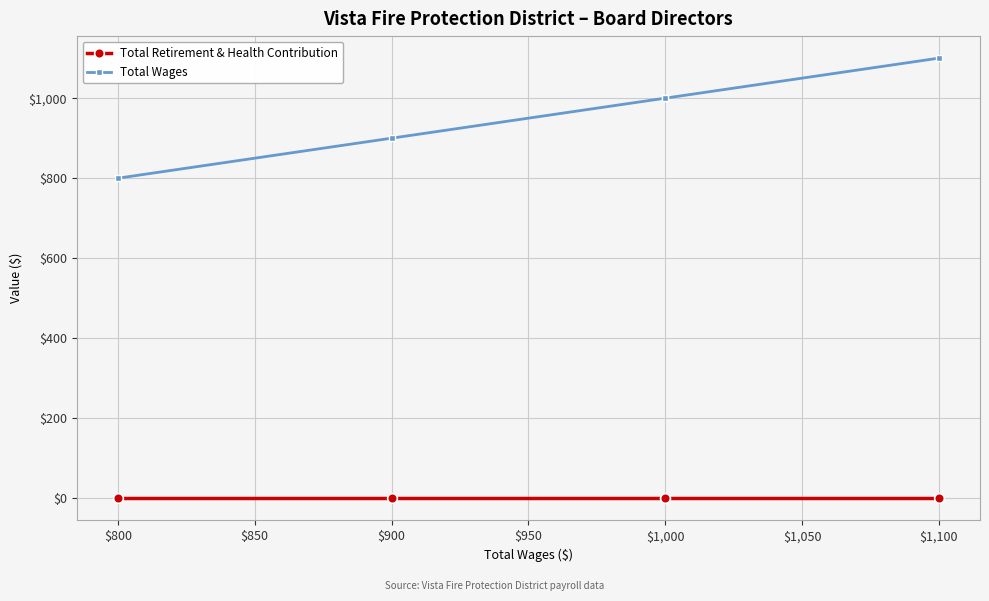

What is the lowest value of the Total Wages series?

800